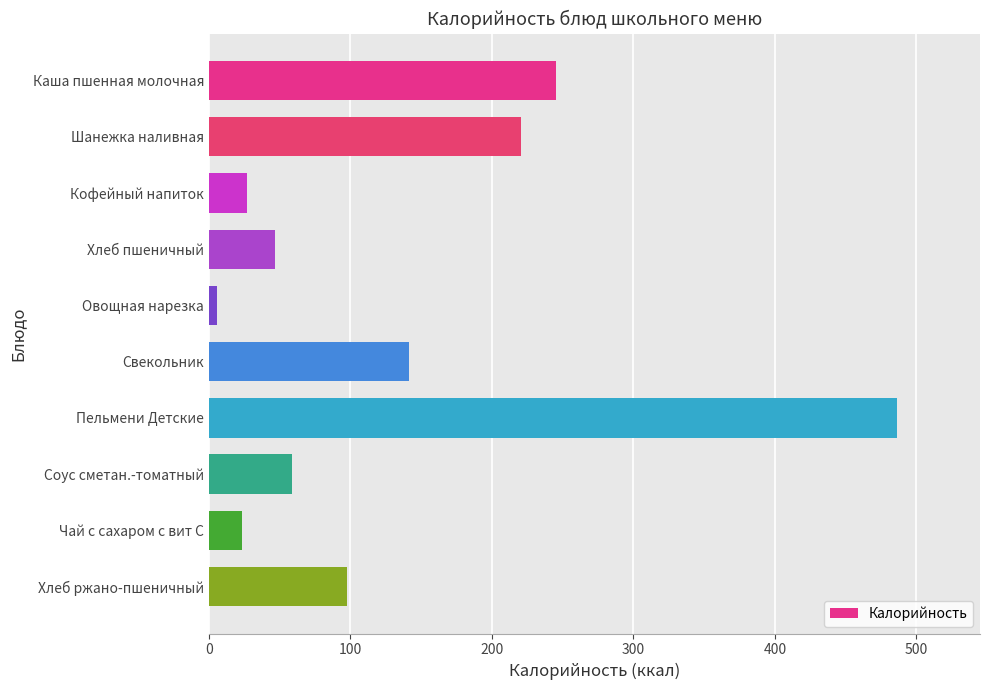

How many bars are there in total?

10